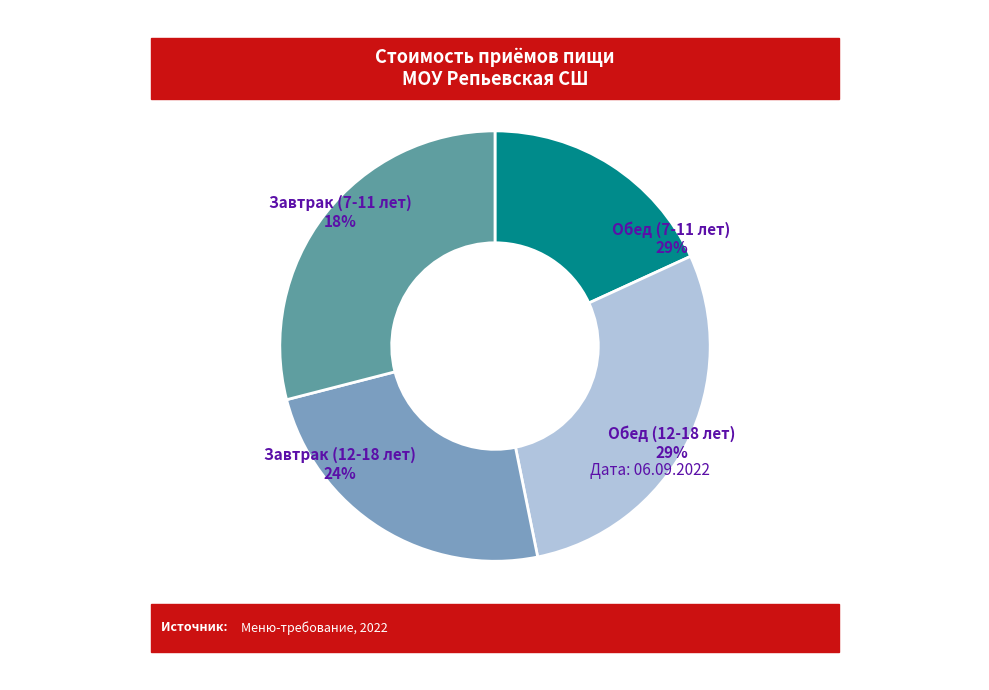

To the nearest percent, what portion does Обед (12-18 лет) represent?

29%